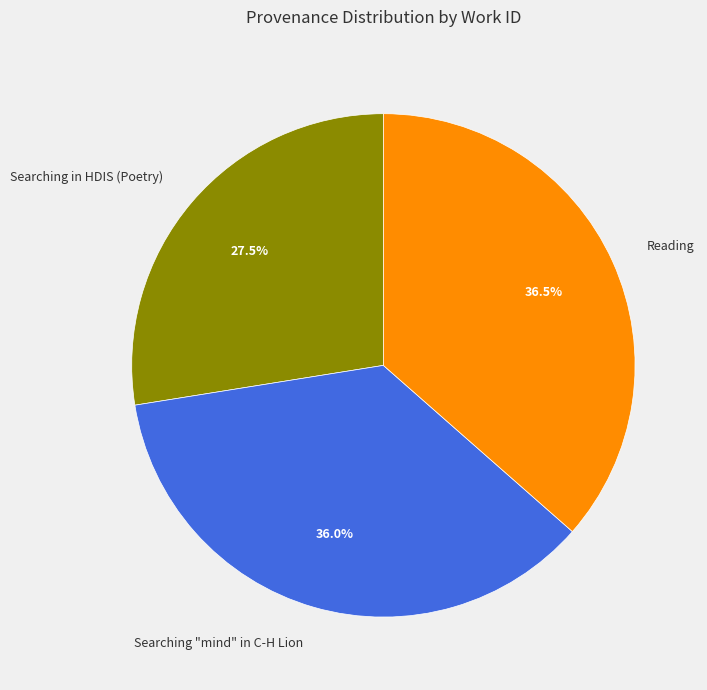

Is the sum of Searching in HDIS (Poetry) and Searching "mind" in C-H Lion greater than half?

Yes